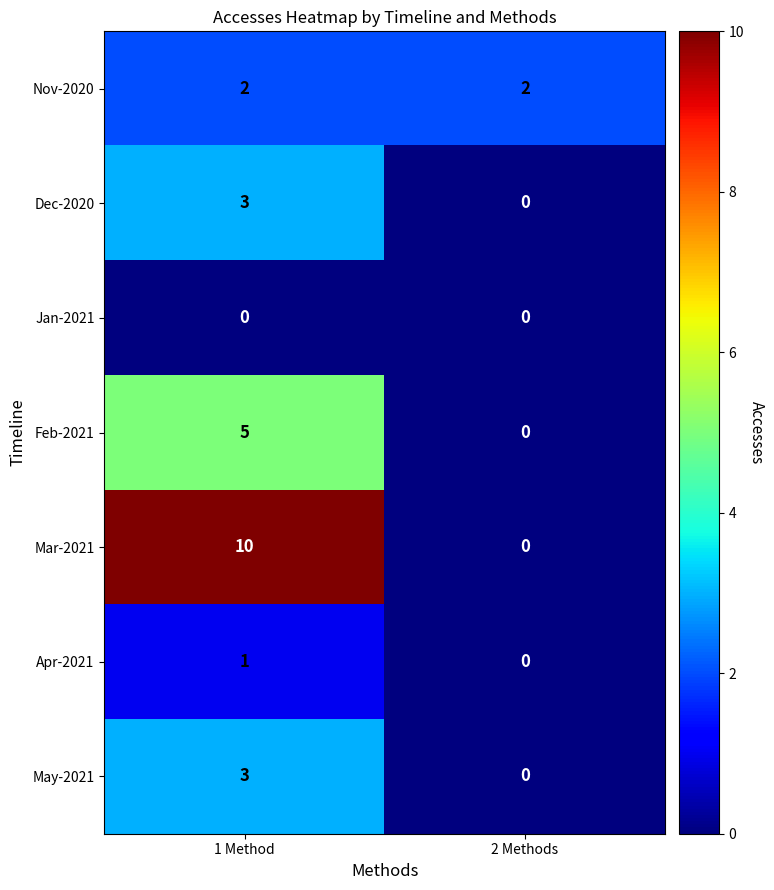

List the labels in order of May-2021 value, smallest first.

2 Methods, 1 Method